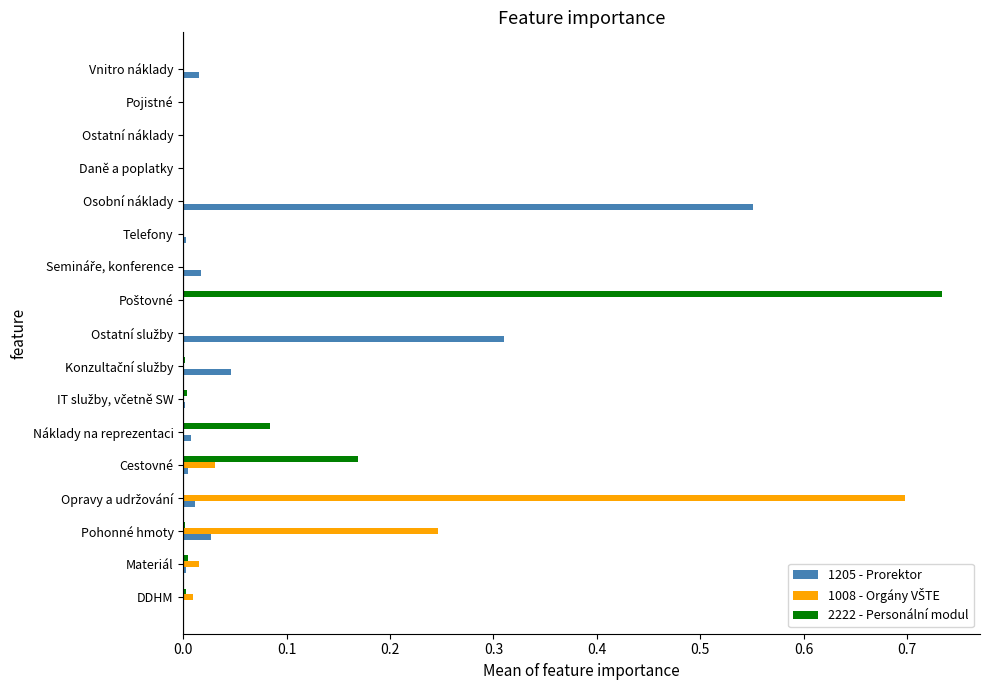

The value of 2222 - Personální modul at Vnitro náklady is -0.2. True or false?

False